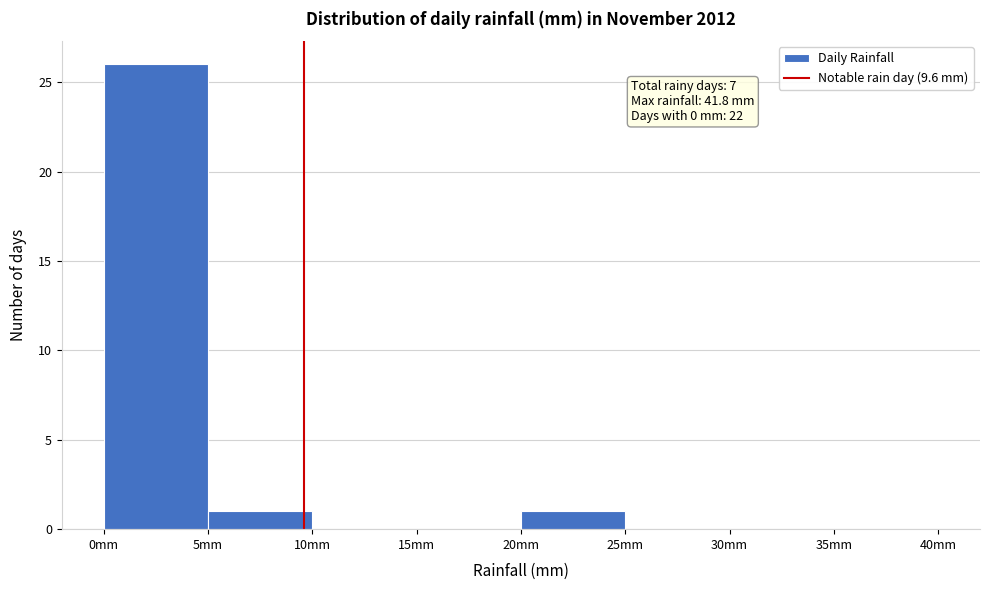

Which range on the x-axis has the tallest bar?

0 to 5